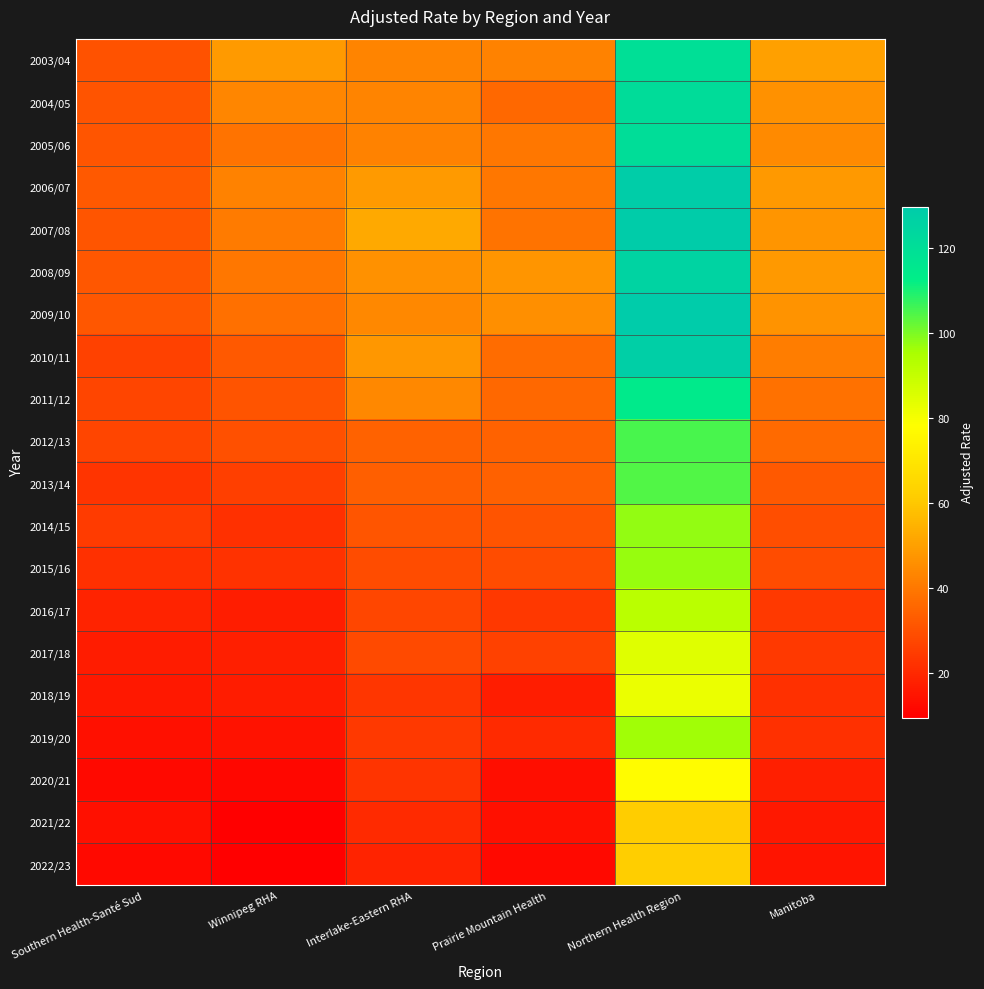

What is the greatest value displayed?

129.8